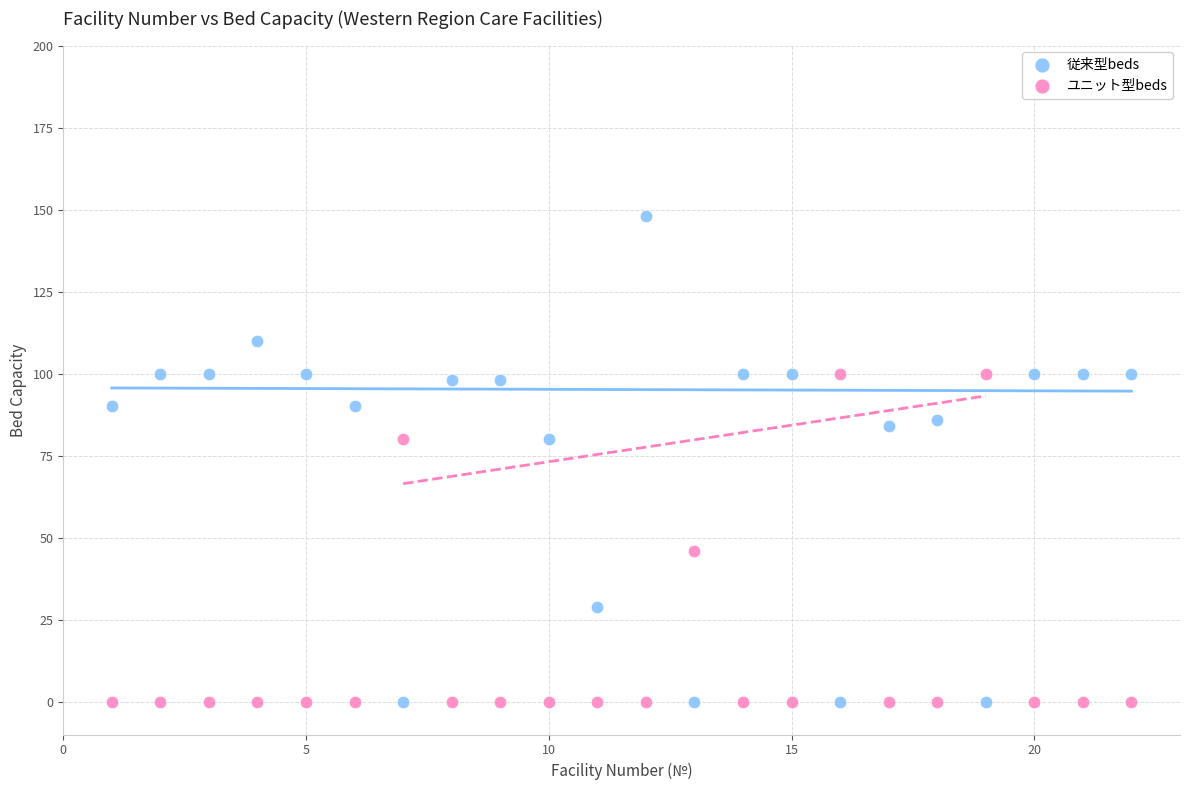

What is the X range (max minus min) for the scatter plot?

21